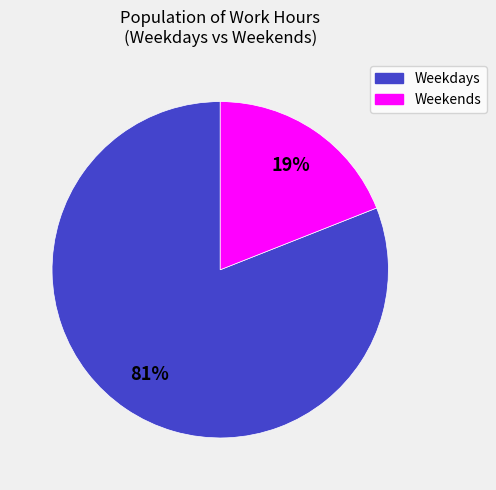

Does any single category account for the majority?

Yes